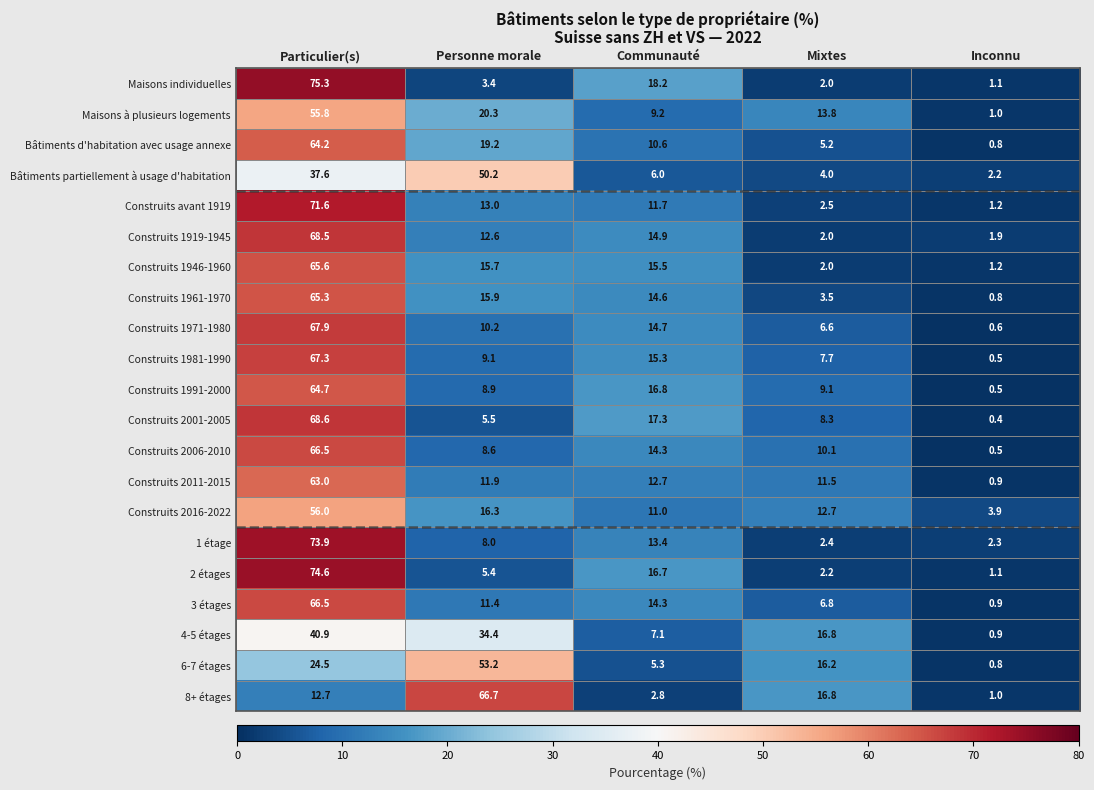

What is the difference between the highest and lowest values at Communauté?

15.4